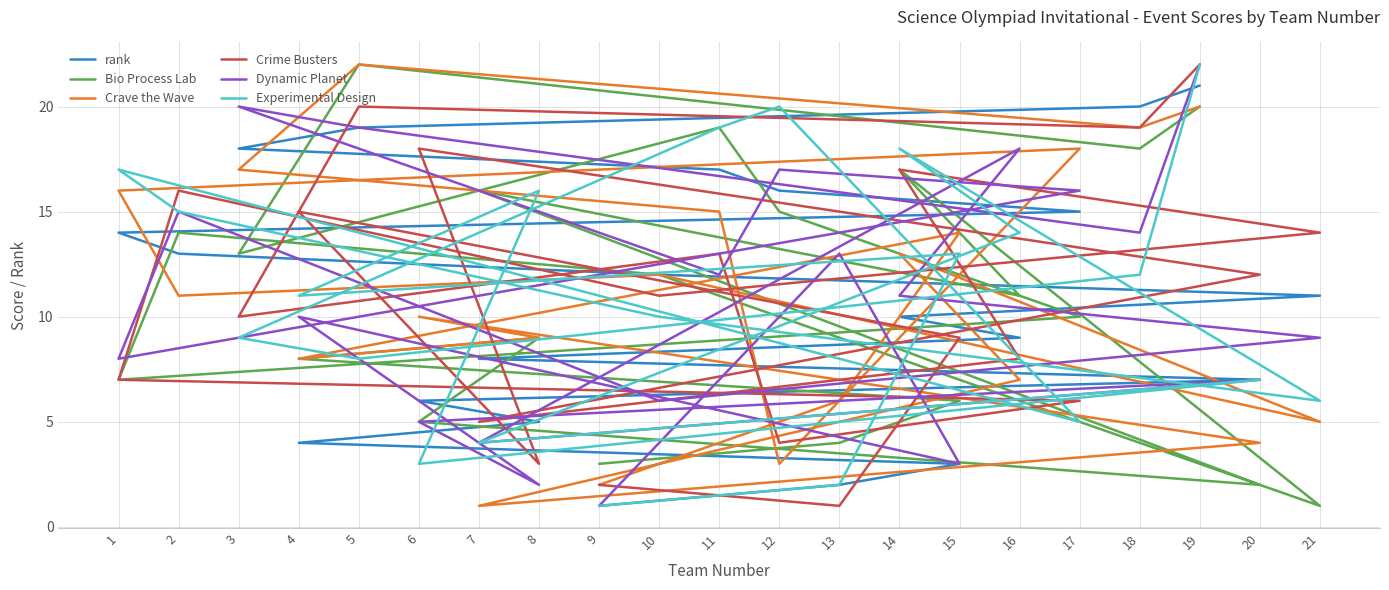

True or false: rank and Experimental Design intersect in this chart.

True